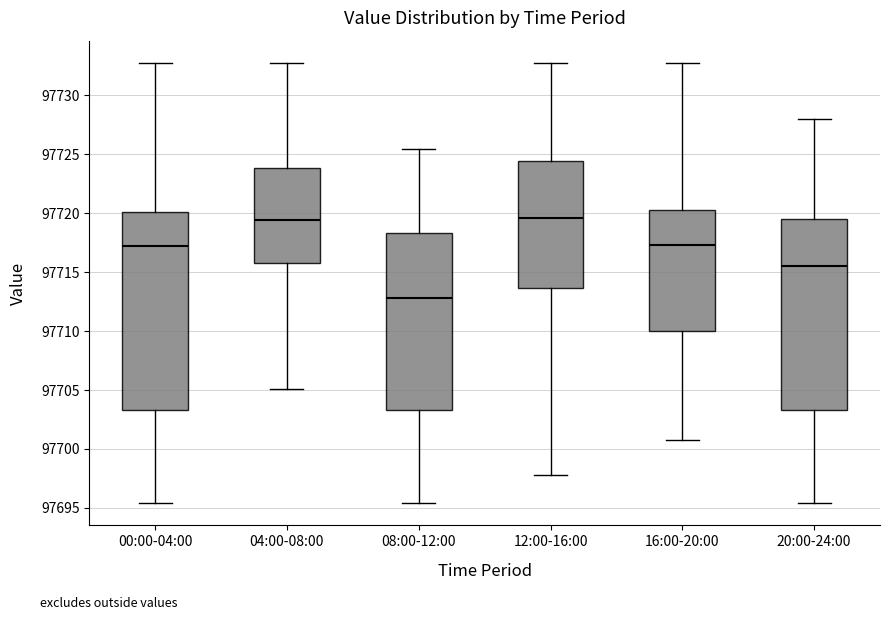

Reading left to right, transcribe this box plot: for each box, give where its median line is, the range the box spans, and where its two whiskers end, as read against the y-axis. The values are not printed on the chart, so give them approximately, as read against the axis.

00:00-04:00: median 97717.0, box 97703.5 to 97720.0, whiskers 97695.5 to 97733.0
04:00-08:00: median 97719.5, box 97716.0 to 97724.0, whiskers 97705.0 to 97733.0
08:00-12:00: median 97713.0, box 97703.5 to 97718.5, whiskers 97695.5 to 97725.5
12:00-16:00: median 97719.5, box 97713.5 to 97724.5, whiskers 97698.0 to 97733.0
16:00-20:00: median 97717.5, box 97710.0 to 97720.5, whiskers 97701.0 to 97733.0
20:00-24:00: median 97715.5, box 97703.5 to 97719.5, whiskers 97695.5 to 97728.0